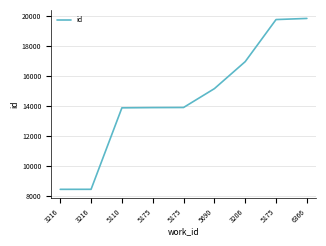

What is the approximate value at 5690, to the nearest 100?

15200